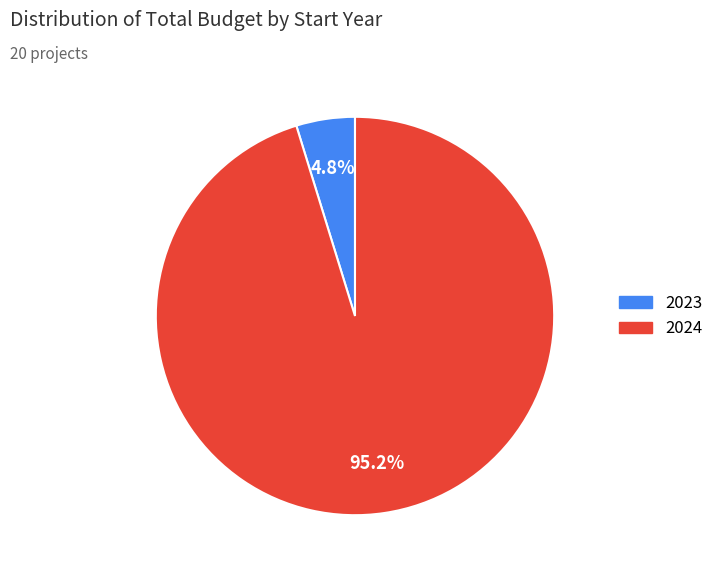

Does any single category account for the majority?

Yes